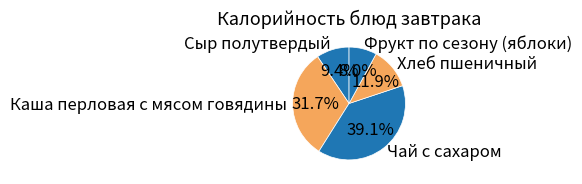

Between Хлеб пшеничный and Каша перловая с мясом говядины, which is larger?

Каша перловая с мясом говядины